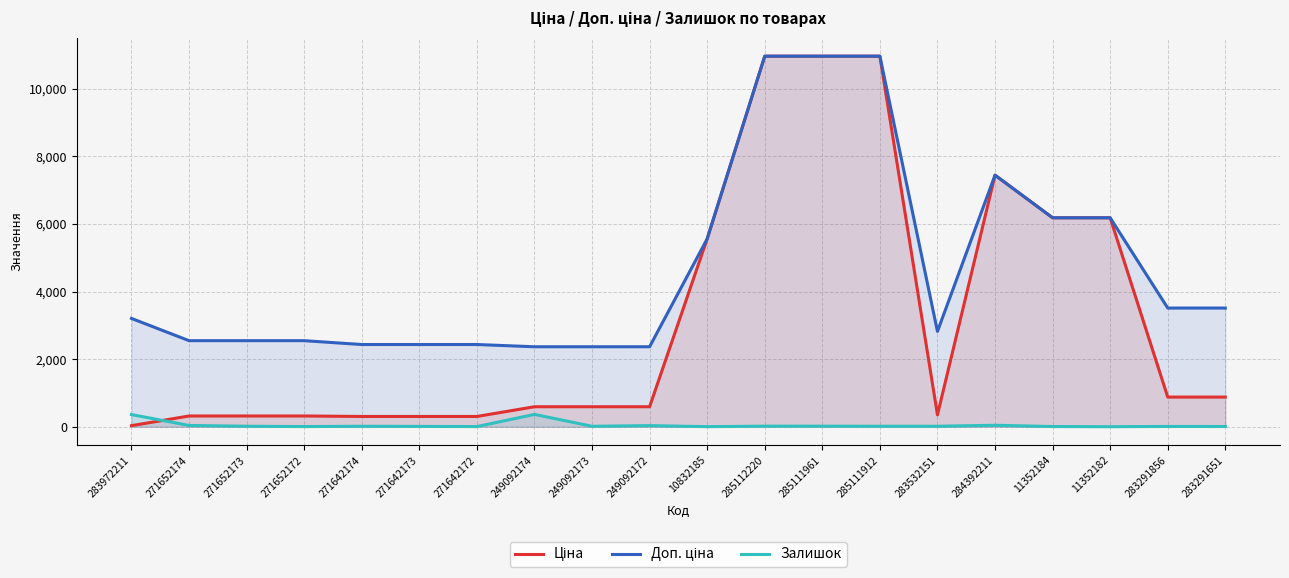

Reading left to right, extract all data points from this chart.

Ціна: 283972211=32.0	271652174=318.3	271652173=318.3	271652172=318.3	271642174=304.1	271642173=304.1	271642172=304.1	249092174=591.6	249092173=591.6	249092172=591.6	10832185=5560.3	285112220=10964.4	285111961=10964.4	285111912=10964.4	283532151=352.6	284392211=7444.6	11352184=6182.6	11352182=6182.6	283291856=878.0	283291651=878.0
Доп. ціна: 283972211=3205.0	271652174=2546.4	271652173=2546.4	271652172=2546.4	271642174=2432.8	271642173=2432.8	271642172=2432.8	249092174=2366.5	249092173=2366.5	249092172=2366.5	10832185=5560.3	285112220=10964.4	285111961=10964.4	285111912=10964.4	283532151=2821.2	284392211=7444.6	11352184=6182.6	11352182=6182.6	283291856=3511.9	283291651=3511.9
Залишок: 283972211=360.0	271652174=38.0	271652173=15.0	271652172=5.0	271642174=14.0	271642173=10.0	271642172=5.0	249092174=365.0	249092173=14.0	249092172=33.0	10832185=3.0	285112220=17.0	285111961=17.0	285111912=15.0	283532151=15.0	284392211=44.0	11352184=6.0	11352182=1.0	283291856=9.0	283291651=7.0